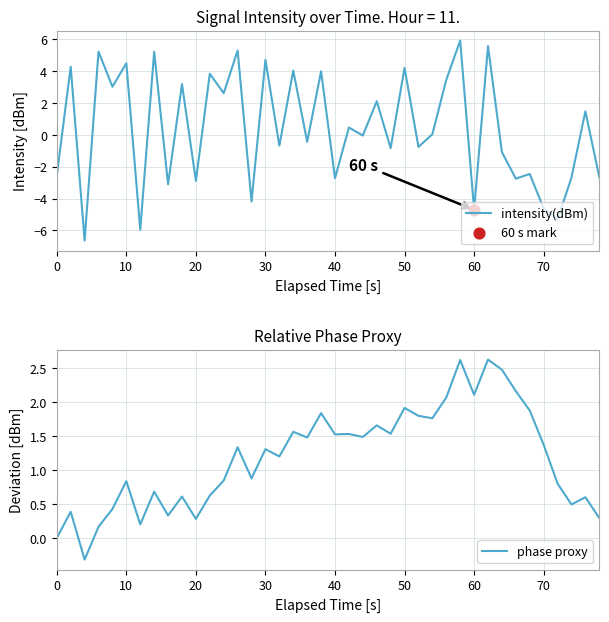

Which series has the largest Y range (max minus min)?

intensity(dBm)